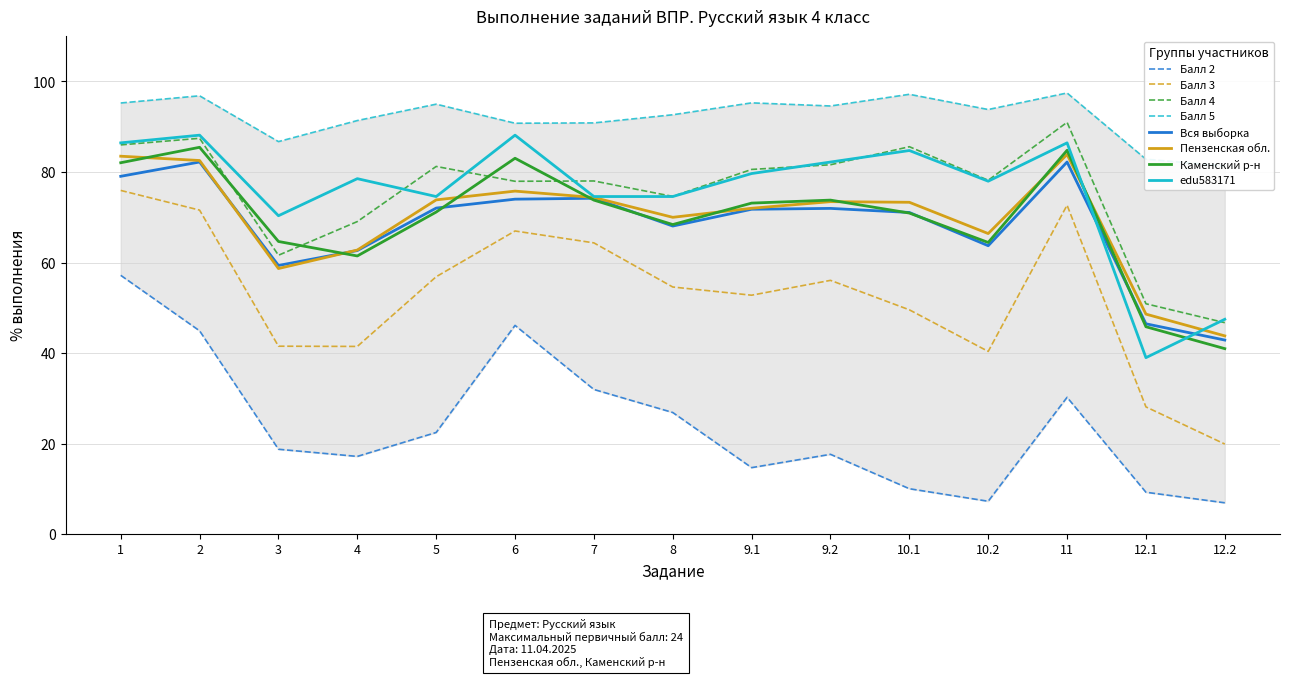

Is the value of Вся выборка at 3 greater than the value of Каменский р-н at 6?

No